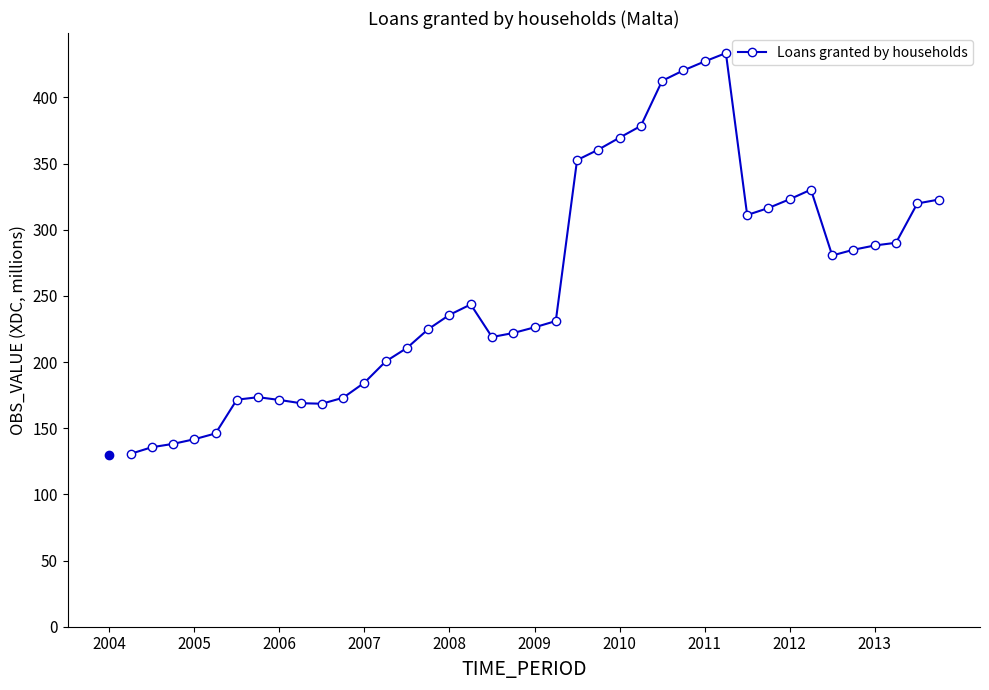

What is the value of the 6th point from the left?

171.6